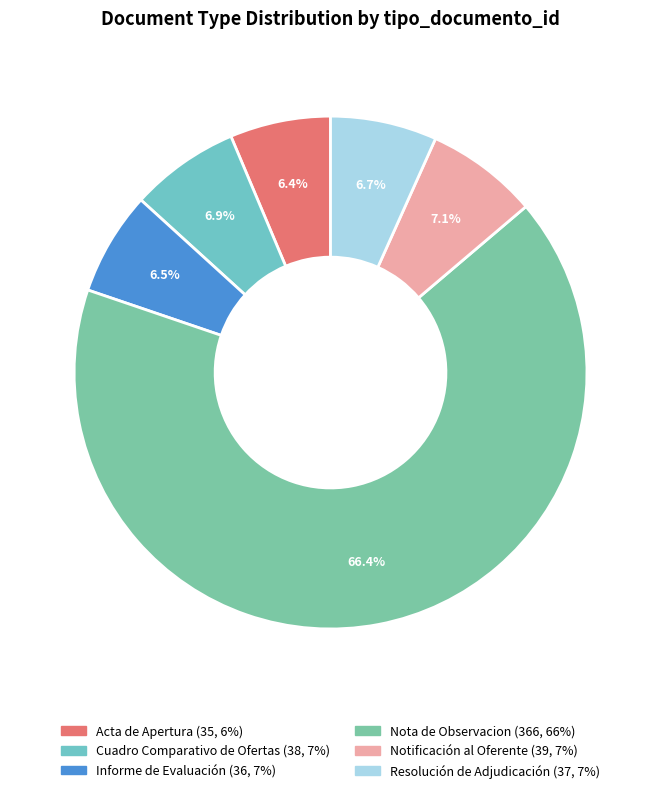

To the nearest percent, what portion does Notificación al Oferente represent?

7%